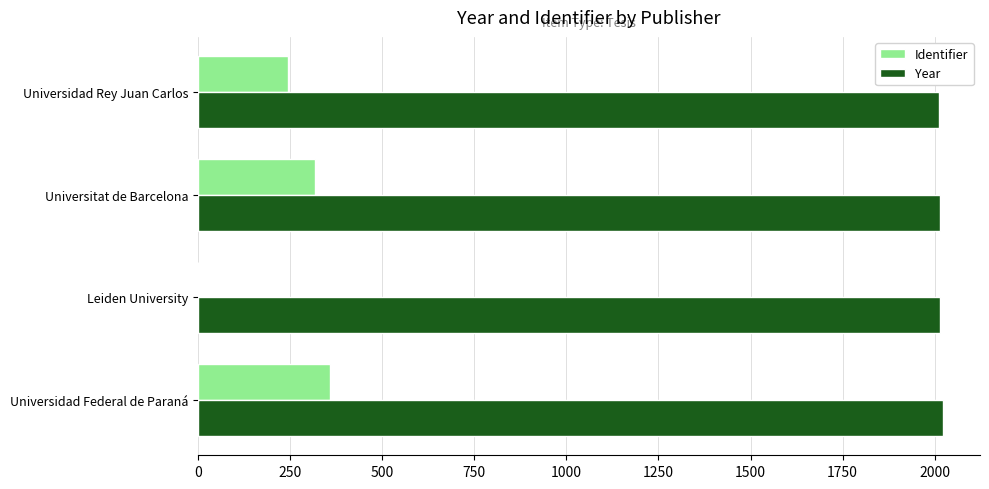

Between Universidad Federal de Paraná and Leiden University, which series saw the biggest shift?

Identifier